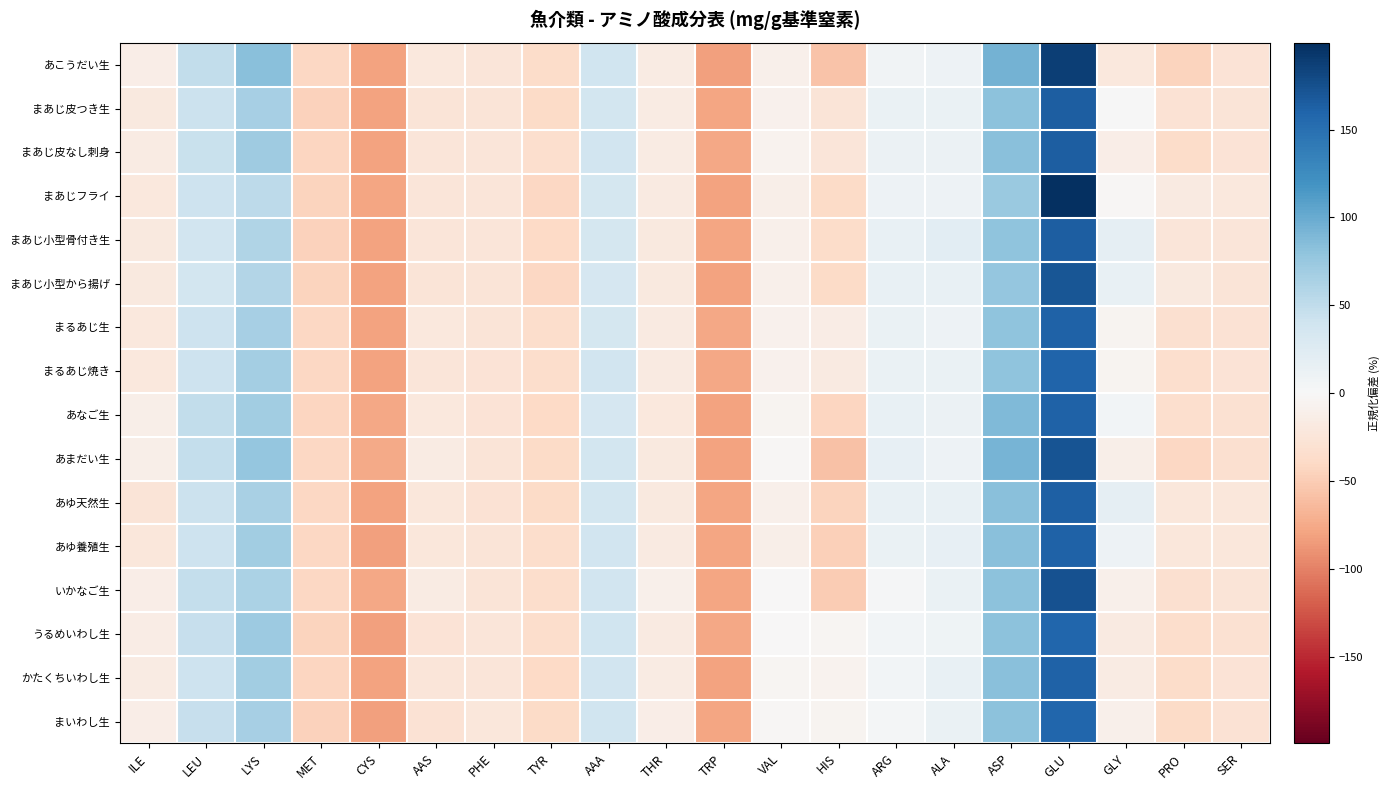

Reading right to left, extract all data points from this chart.

あこうだい生: SER=-27.3	PRO=-44.7	GLY=-21.4	GLU=188.1	ASP=95.0	ALA=10.6	ARG=7.7	HIS=-56.4	VAL=-9.8	TRP=-81.1	THR=-15.6	AAA=39.7	TYR=-36.0	PHE=-24.3	AAS=-21.4	CYS=-80.2	MET=-41.8	LYS=83.3	LEU=48.4	ILE=-12.7
まあじ皮つき生: SER=-25.7	PRO=-28.6	GLY=1.1	GLU=164.6	ASP=81.4	ALA=13.0	ARG=13.0	HIS=-25.7	VAL=-7.8	TRP=-78.9	THR=-16.7	AAA=36.8	TYR=-37.6	PHE=-25.7	AAS=-25.7	CYS=-80.7	MET=-46.5	LYS=66.5	LEU=42.7	ILE=-19.7
まあじ皮なし刺身: SER=-27.8	PRO=-36.8	GLY=-12.8	GLU=164.7	ASP=83.5	ALA=11.3	ARG=11.3	HIS=-24.8	VAL=-6.8	TRP=-77.7	THR=-15.8	AAA=38.3	TYR=-33.8	PHE=-24.8	AAS=-24.8	CYS=-80.2	MET=-42.9	LYS=71.4	LEU=44.4	ILE=-15.8
まあじフライ: SER=-20.6	PRO=-17.5	GLY=-2.3	GLU=199.3	ASP=74.1	ALA=10.0	ARG=10.0	HIS=-38.9	VAL=-11.4	TRP=-79.5	THR=-17.5	AAA=34.4	TYR=-42.0	PHE=-23.6	AAS=-23.6	CYS=-78.3	MET=-45.0	LYS=52.7	LEU=40.5	ILE=-20.6
まあじ小型骨付き生: SER=-24.8	PRO=-24.8	GLY=17.2	GLU=164.5	ASP=80.4	ALA=20.2	ARG=14.2	HIS=-36.9	VAL=-9.8	TRP=-79.3	THR=-18.8	AAA=35.3	TYR=-39.9	PHE=-24.8	AAS=-24.8	CYS=-80.8	MET=-45.9	LYS=59.3	LEU=38.3	ILE=-18.8
まあじ小型から揚げ: SER=-25.2	PRO=-19.0	GLY=15.3	GLU=171.0	ASP=77.6	ALA=15.3	ARG=15.3	HIS=-37.7	VAL=-9.7	TRP=-79.4	THR=-19.0	AAA=34.0	TYR=-40.8	PHE=-25.2	AAS=-25.2	CYS=-80.1	MET=-43.9	LYS=58.9	LEU=37.1	ILE=-19.0
まるあじ生: SER=-29.5	PRO=-32.5	GLY=-4.9	GLU=160.7	ASP=81.0	ALA=10.4	ARG=13.5	HIS=-14.1	VAL=-8.0	TRP=-77.3	THR=-17.2	AAA=34.9	TYR=-35.6	PHE=-26.4	AAS=-20.3	CYS=-79.5	MET=-41.7	LYS=65.6	LEU=41.1	ILE=-20.3
まるあじ焼き: SER=-26.6	PRO=-32.7	GLY=-5.2	GLU=160.0	ASP=80.5	ALA=13.2	ARG=13.2	HIS=-17.4	VAL=-8.2	TRP=-77.4	THR=-17.4	AAA=37.6	TYR=-35.8	PHE=-26.6	AAS=-23.5	CYS=-80.1	MET=-41.9	LYS=68.2	LEU=40.7	ILE=-20.5
あなご生: SER=-30.3	PRO=-33.3	GLY=6.1	GLU=160.6	ASP=87.9	ALA=12.1	ARG=15.2	HIS=-42.4	VAL=-6.1	TRP=-80.3	THR=-21.2	AAA=33.3	TYR=-39.4	PHE=-27.3	AAS=-21.2	CYS=-77.3	MET=-42.4	LYS=69.7	LEU=48.5	ILE=-12.1
あまだい生: SER=-31.8	PRO=-40.7	GLY=-11.1	GLU=172.7	ASP=92.7	ALA=9.7	ARG=15.6	HIS=-58.5	VAL=-2.2	TRP=-80.1	THR=-20.0	AAA=36.4	TYR=-37.8	PHE=-25.9	AAS=-17.0	CYS=-76.3	MET=-40.7	LYS=77.9	LEU=48.2	ILE=-11.1
あゆ天然生: SER=-22.6	PRO=-22.6	GLY=17.6	GLU=163.2	ASP=82.7	ALA=14.6	ARG=14.6	HIS=-44.3	VAL=-10.2	TRP=-78.9	THR=-19.5	AAA=36.2	TYR=-38.1	PHE=-28.8	AAS=-22.6	CYS=-80.8	MET=-41.2	LYS=64.1	LEU=42.4	ILE=-25.7
あゆ養殖生: SER=-23.3	PRO=-23.3	GLY=10.4	GLU=160.7	ASP=84.0	ALA=16.5	ARG=13.5	HIS=-47.9	VAL=-11.1	TRP=-78.8	THR=-17.2	AAA=38.0	TYR=-35.6	PHE=-26.4	AAS=-23.3	CYS=-81.0	MET=-41.7	LYS=68.7	LEU=41.1	ILE=-23.3
いかなご生: SER=-26.1	PRO=-32.2	GLY=-10.7	GLU=174.1	ASP=81.7	ALA=14.0	ARG=1.6	HIS=-50.7	VAL=-1.4	TRP=-78.1	THR=-10.7	AAA=38.6	TYR=-35.3	PHE=-26.1	AAS=-16.8	CYS=-77.8	MET=-41.5	LYS=63.3	LEU=47.9	ILE=-13.8
うるめいわし生: SER=-29.8	PRO=-35.7	GLY=-18.1	GLU=157.4	ASP=81.3	ALA=8.2	ARG=5.3	HIS=-3.5	VAL=-0.6	TRP=-77.8	THR=-18.1	AAA=40.4	TYR=-35.7	PHE=-24.0	AAS=-26.9	CYS=-81.9	MET=-44.4	LYS=72.6	LEU=46.2	ILE=-15.2
かたくちいわし生: SER=-27.7	PRO=-36.8	GLY=-15.7	GLU=161.9	ASP=83.7	ALA=14.4	ARG=5.4	HIS=-6.7	VAL=-3.7	TRP=-79.5	THR=-15.7	AAA=38.5	TYR=-39.8	PHE=-24.7	AAS=-24.7	CYS=-80.4	MET=-42.8	LYS=68.6	LEU=41.5	ILE=-15.7
まいわし生: SER=-28.7	PRO=-37.6	GLY=-10.8	GLU=158.5	ASP=81.3	ALA=12.9	ARG=4.0	HIS=-4.9	VAL=-1.9	TRP=-79.2	THR=-13.8	AAA=39.7	TYR=-37.6	PHE=-22.7	AAS=-28.7	CYS=-82.2	MET=-46.5	LYS=66.4	LEU=45.6	ILE=-13.8